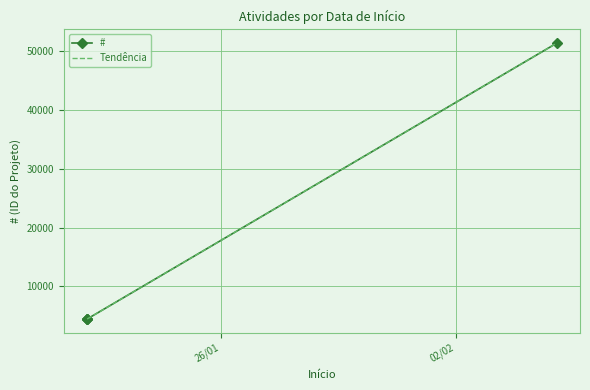

What is the minimum value for Tendência?

4461.7